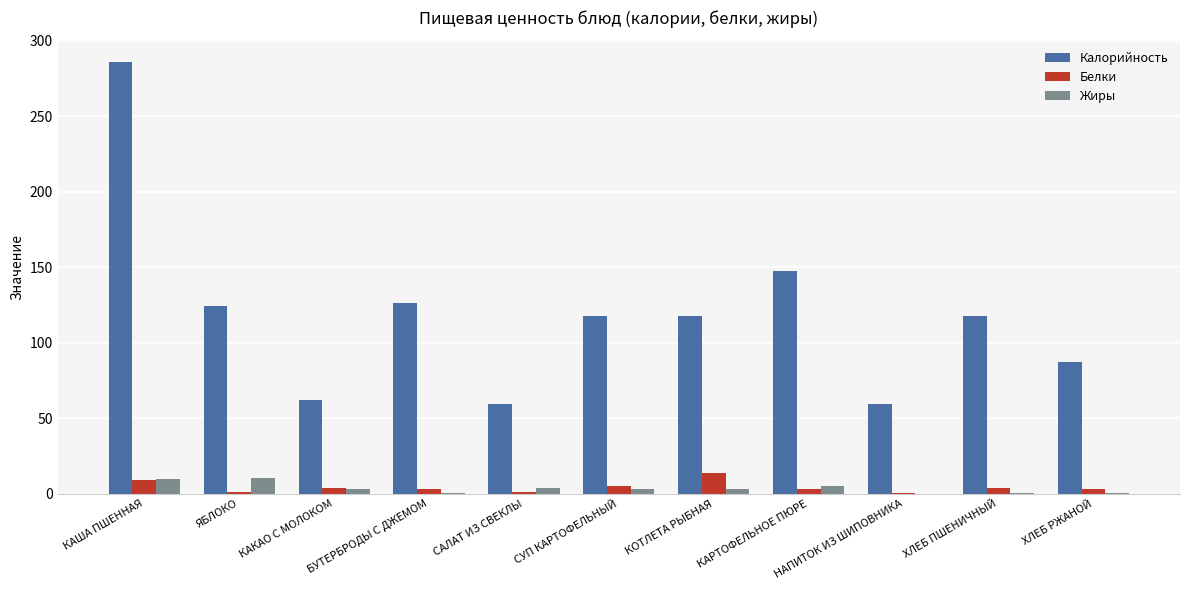

Is the value of Жиры at ХЛЕБ РЖАНОЙ greater than the value of Калорийность at ХЛЕБ ПШЕНИЧНЫЙ?

No